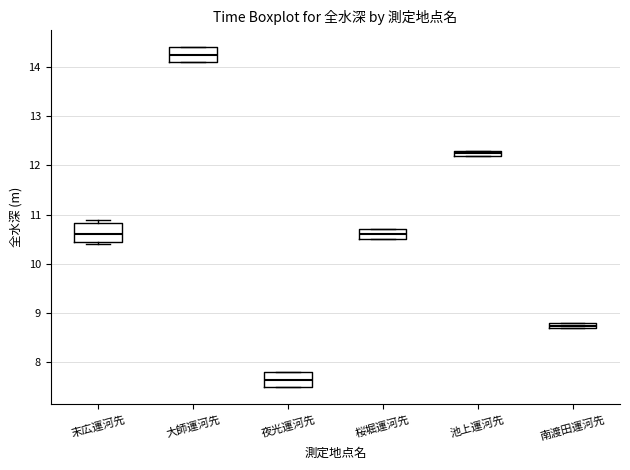

Where is the upper edge of the box for 夜光運河先 on the y-axis? The values are not printed on the chart, so give them approximately, as read against the axis.

7.8